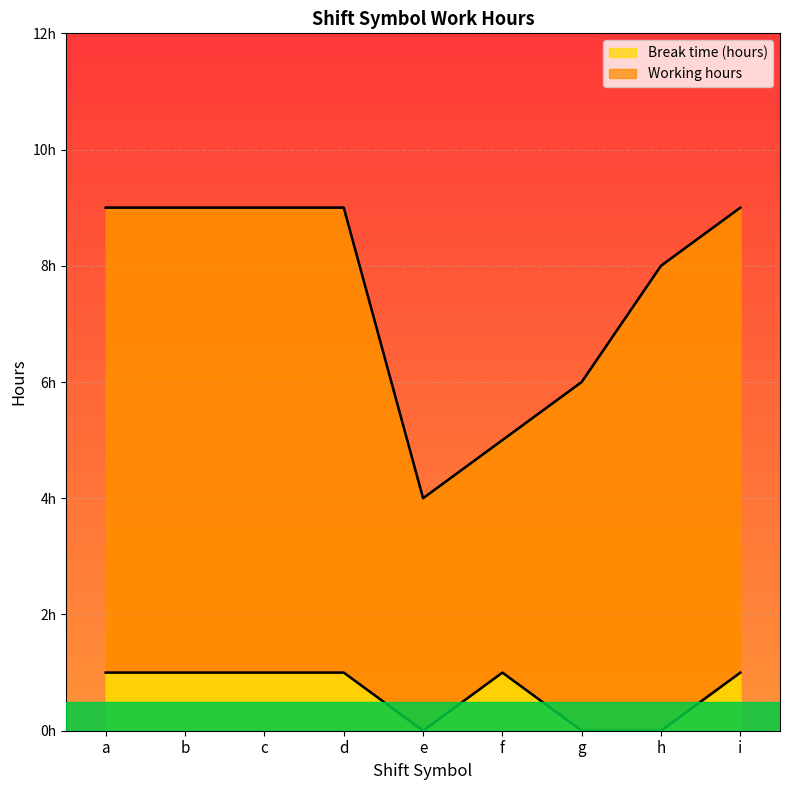

At which category does the data reach its first local peak?

f